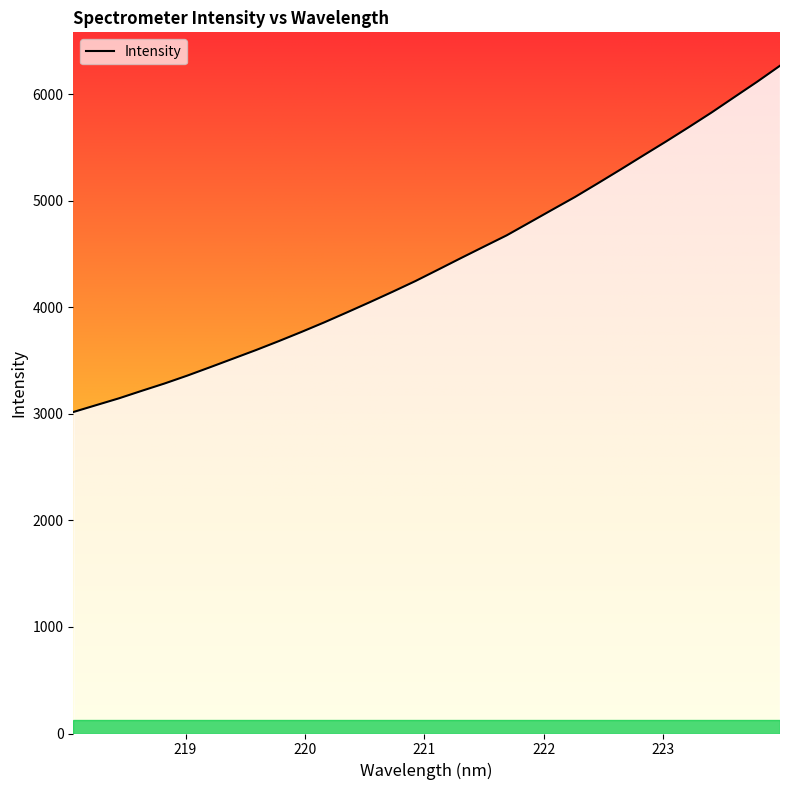

True or false: the data has more than 1 interior local peaks.

False